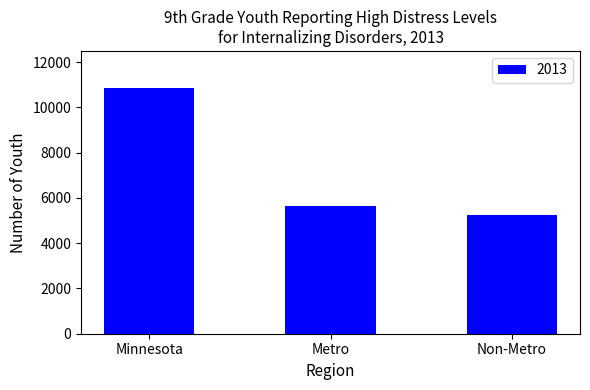

At which category does the chart reach its minimum across all series?

Non-Metro